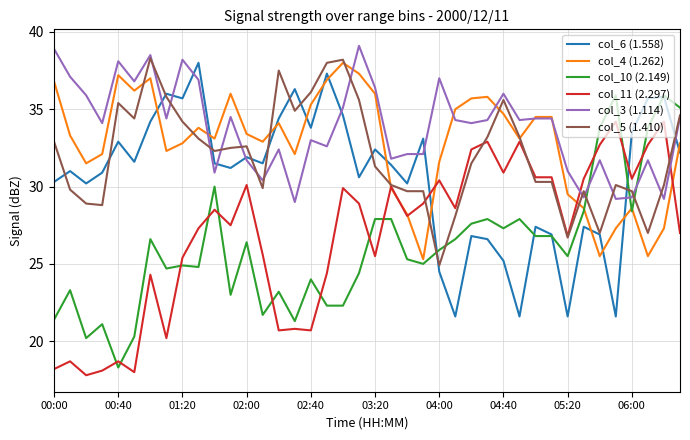

What is the difference between the maximum and minimum values in the col_10 (2.149) series?

17.6